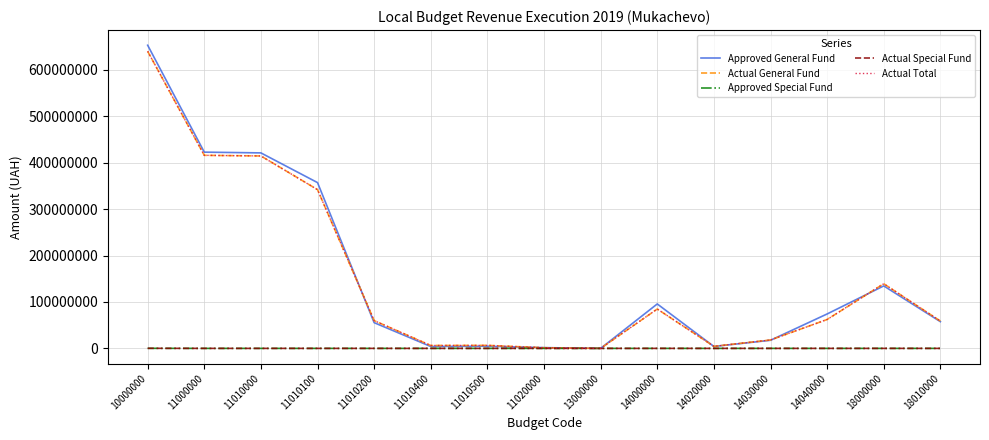

Is the value of Approved General Fund at 11020000 greater than the value of Actual General Fund at 14030000?

No